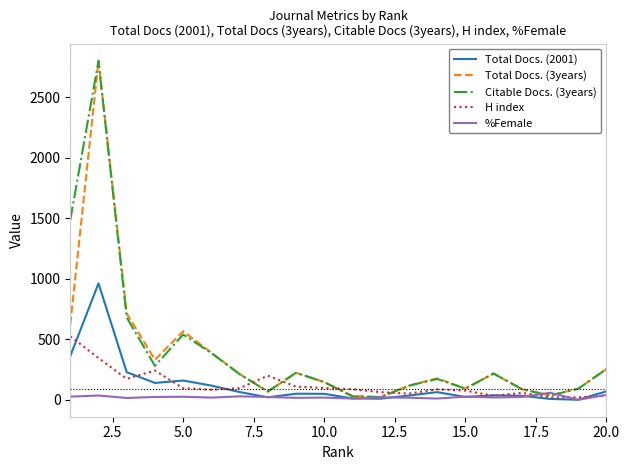

Which series has the largest range (max minus min)?

Total Docs. (3years)